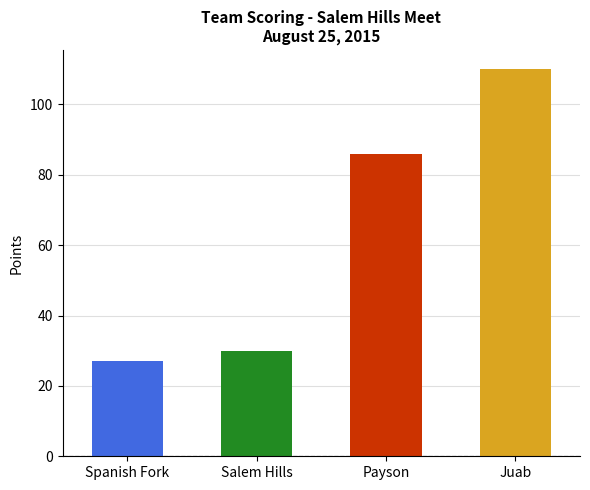

What is the label of the 1st bar from the right?

Juab